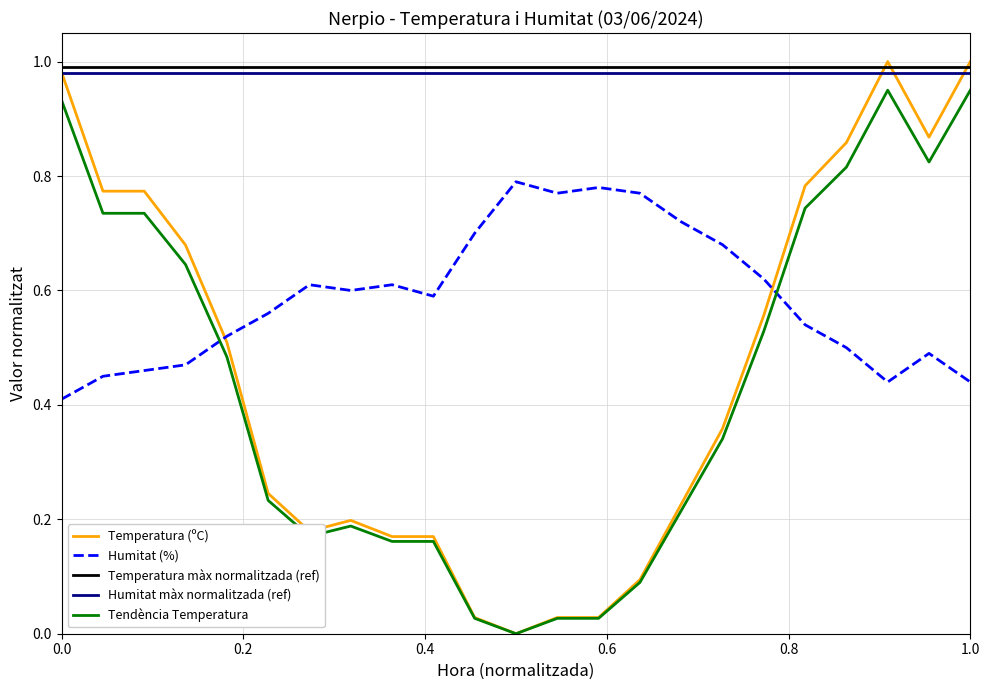

Does the chart have visible grid lines?

Yes